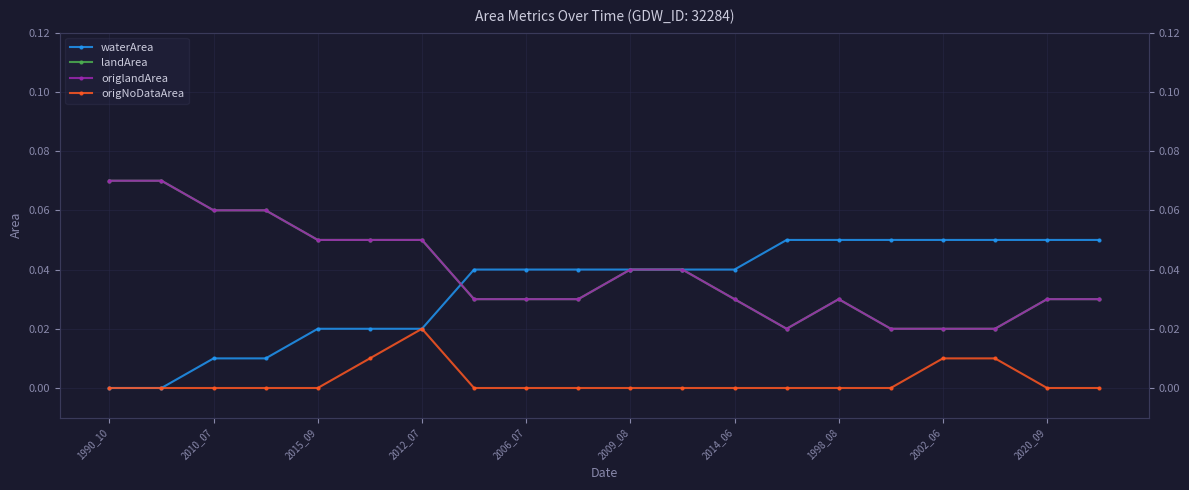

Reading left to right, extract all data points from this chart.

waterArea: 0.0	0.0	0.0	0.0	0.0	0.0	0.0	0.0	0.0	0.0	0.0	0.0	0.0	0.1	0.1	0.1	0.1	0.1	0.1	0.1
landArea: 0.1	0.1	0.1	0.1	0.1	0.1	0.1	0.0	0.0	0.0	0.0	0.0	0.0	0.0	0.0	0.0	0.0	0.0	0.0	0.0
origlandArea: 0.1	0.1	0.1	0.1	0.1	0.1	0.1	0.0	0.0	0.0	0.0	0.0	0.0	0.0	0.0	0.0	0.0	0.0	0.0	0.0
origNoDataArea: 0.0	0.0	0.0	0.0	0.0	0.0	0.0	0.0	0.0	0.0	0.0	0.0	0.0	0.0	0.0	0.0	0.0	0.0	0.0	0.0